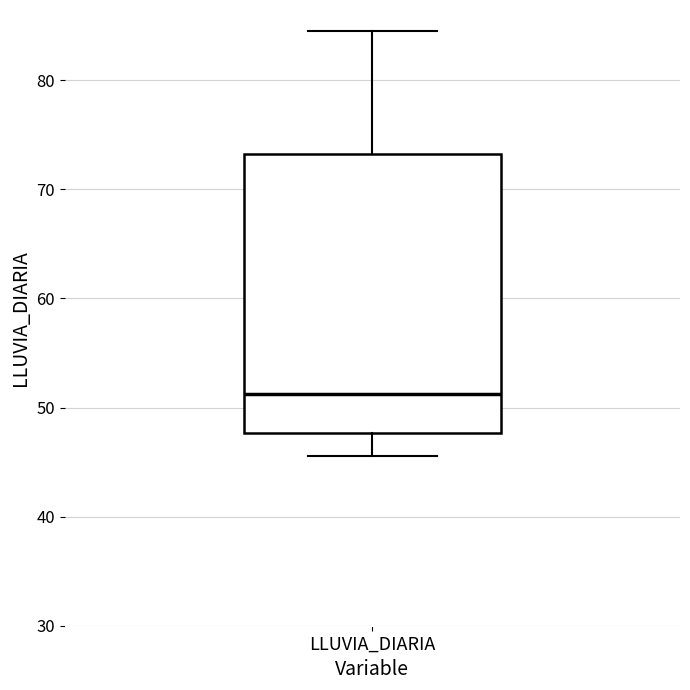

Transcribe this box plot: give where the median line is, the range the box spans, and where the two whiskers end, as read against the y-axis. The values are not printed on the chart, so give them approximately, as read against the axis.

median 51, box 48 to 73, whiskers 46 to 85